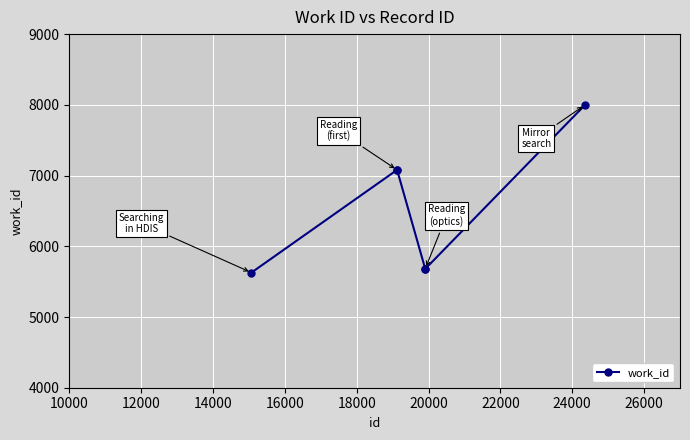

What is the value of the 5th point from the left?

5681